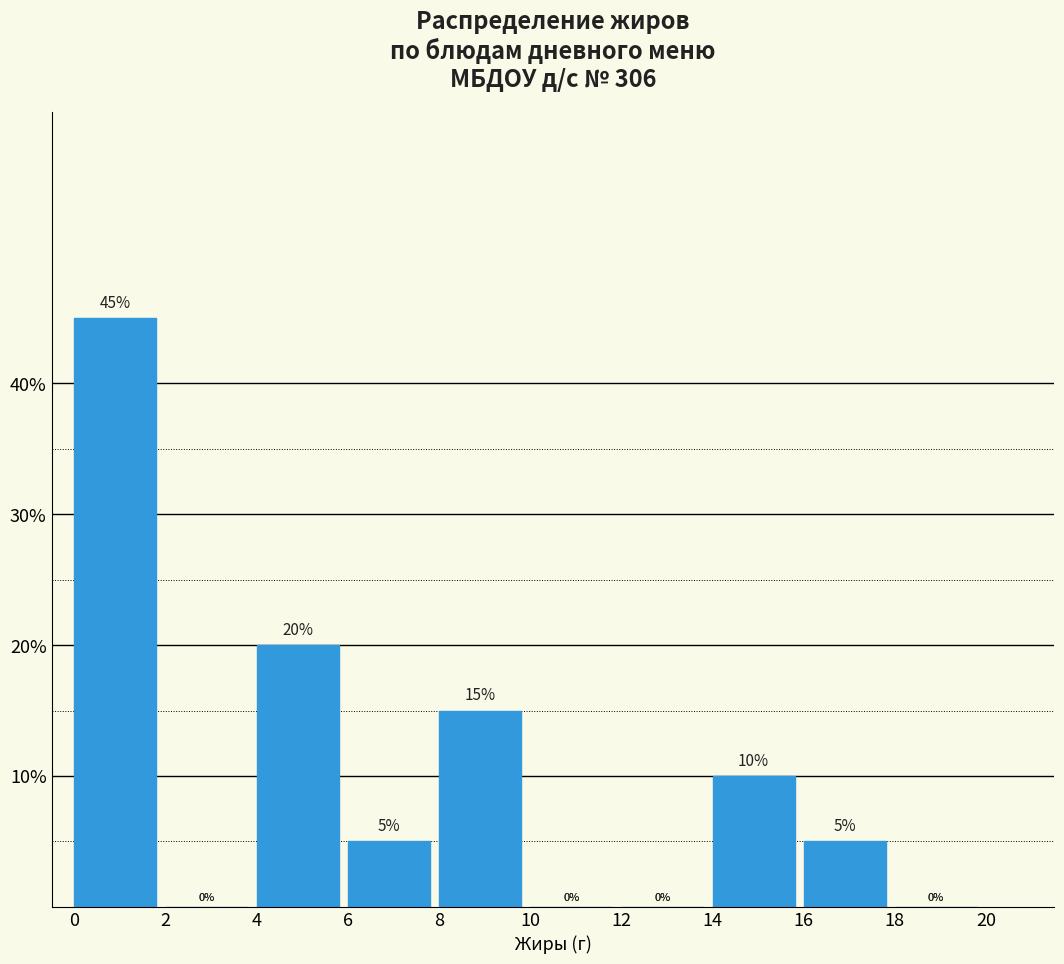

Over which range of the x-axis is the bar tallest?

0 to 2